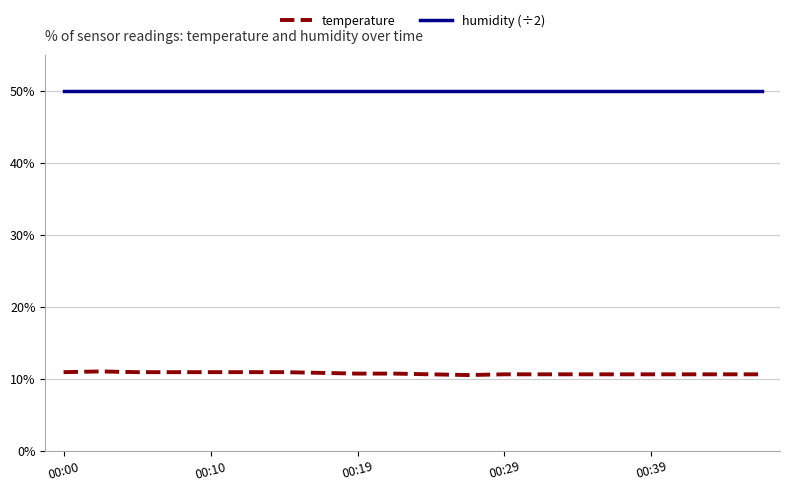

What is the average value of the humidity (÷2) series?

50.0